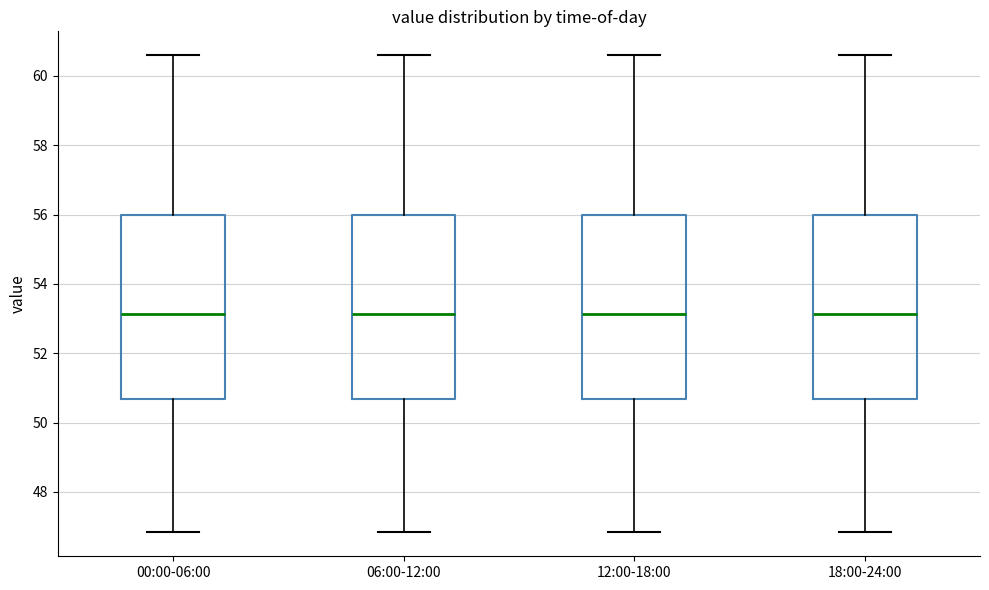

Reading left to right, transcribe this box plot: for each box, give where its median line is, the range the box spans, and where its two whiskers end, as read against the y-axis. The values are not printed on the chart, so give them approximately, as read against the axis.

00:00-06:00: median 53.2, box 50.6 to 56.0, whiskers 46.8 to 60.6
06:00-12:00: median 53.2, box 50.6 to 56.0, whiskers 46.8 to 60.6
12:00-18:00: median 53.2, box 50.6 to 56.0, whiskers 46.8 to 60.6
18:00-24:00: median 53.2, box 50.6 to 56.0, whiskers 46.8 to 60.6